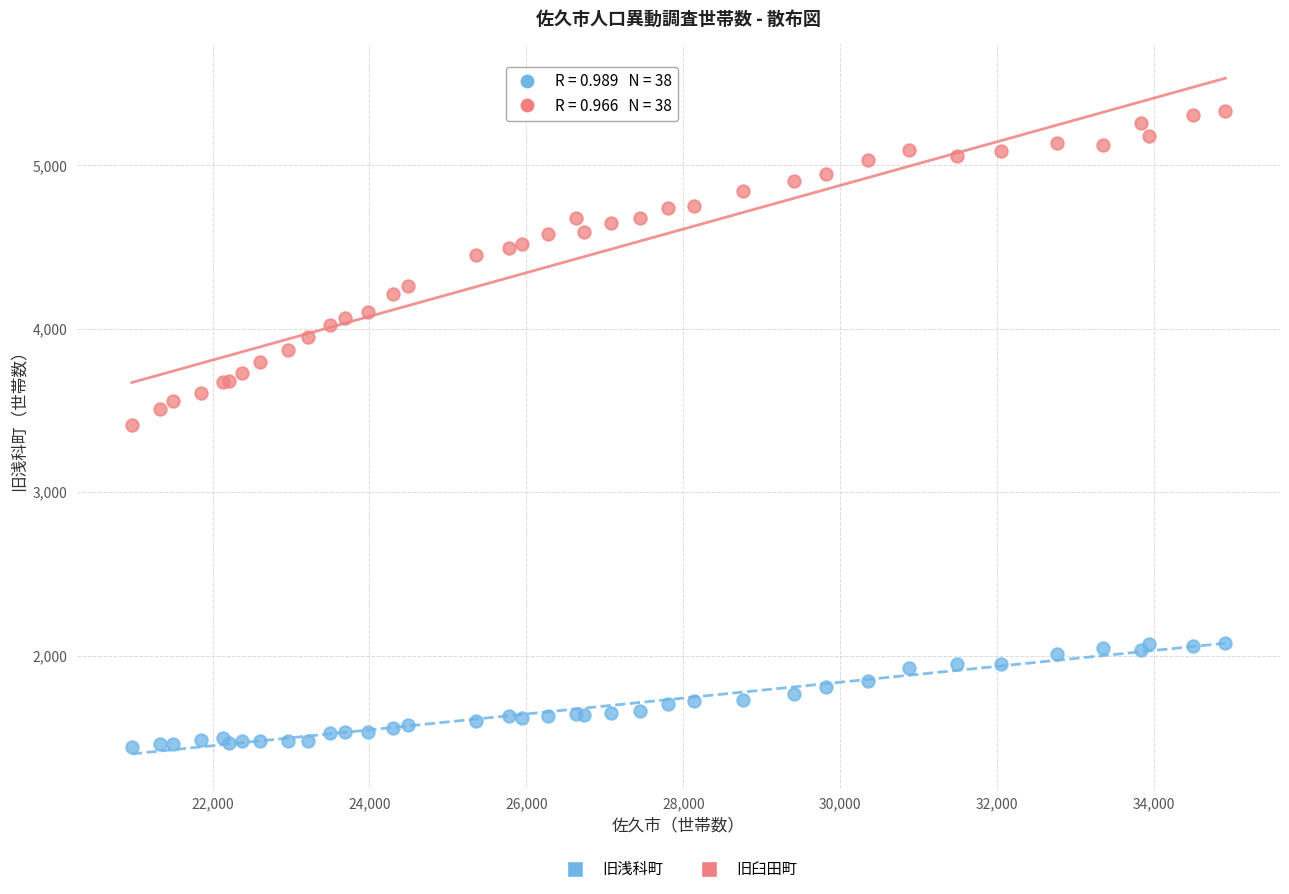

Which series has the largest Y range (max minus min)?

旧臼田町